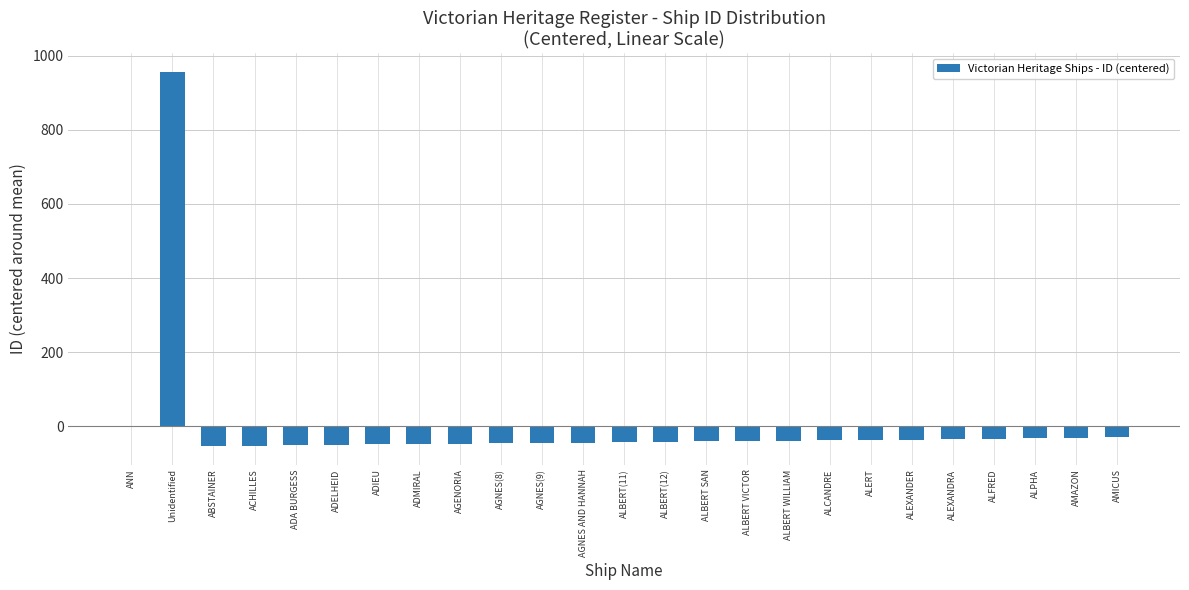

Which has a higher value, ALEXANDER or ANN?

ANN